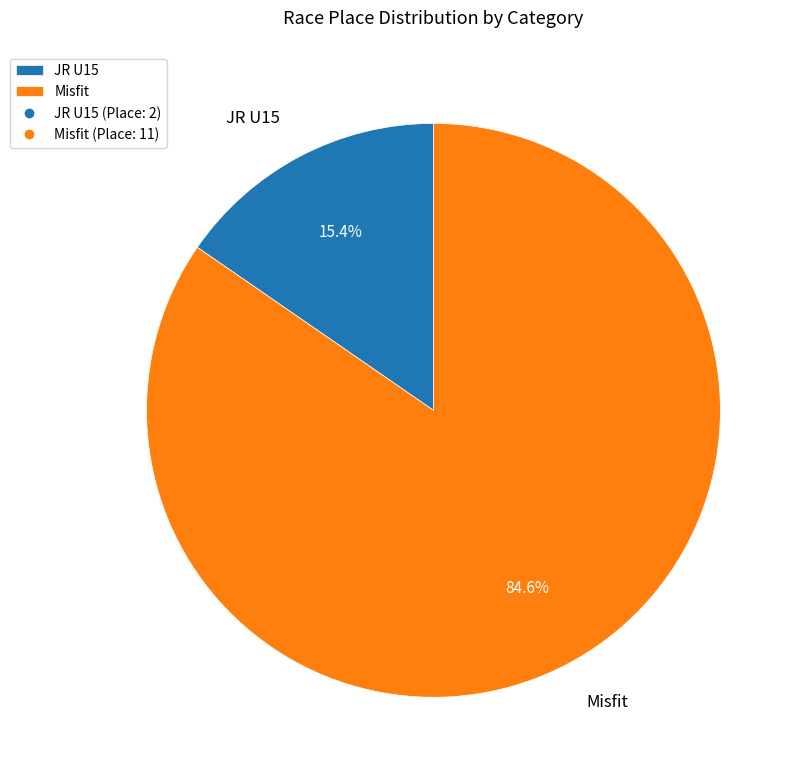

Is it true that Misfit is 93% of the pie?

False